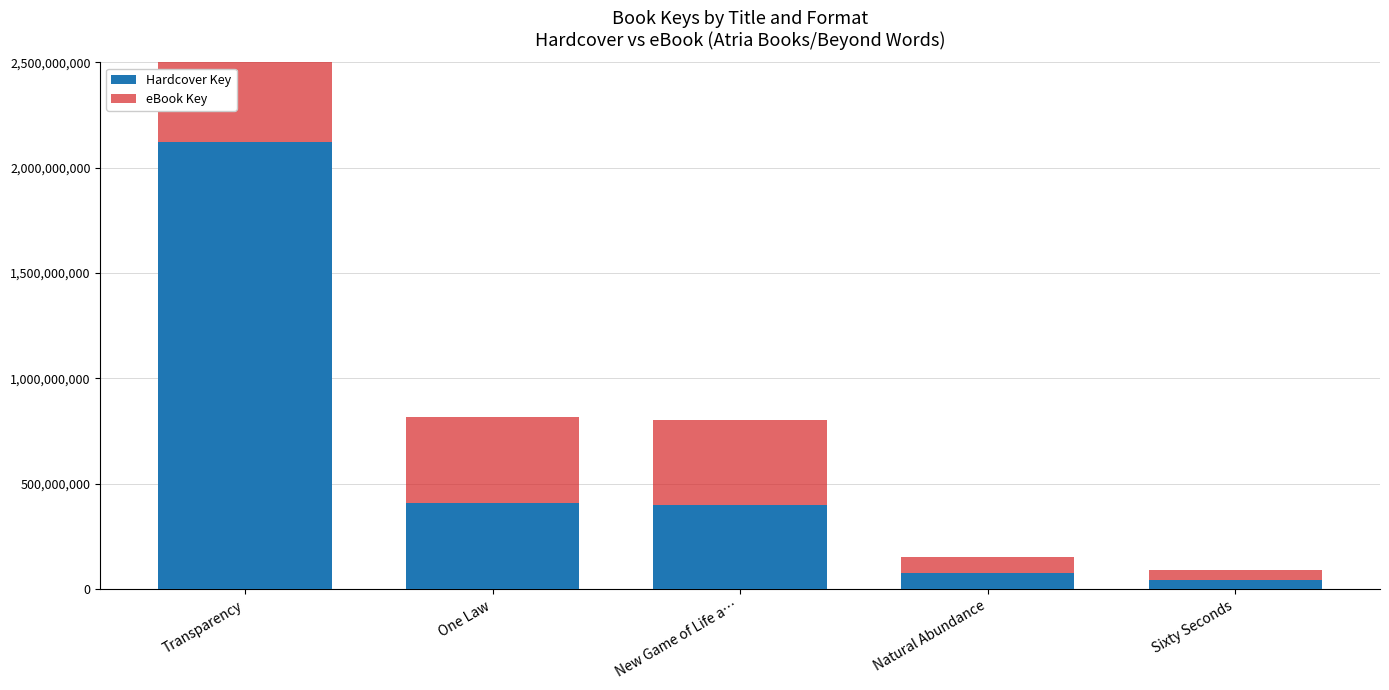

Which series has the largest range (max minus min)?

Hardcover Key